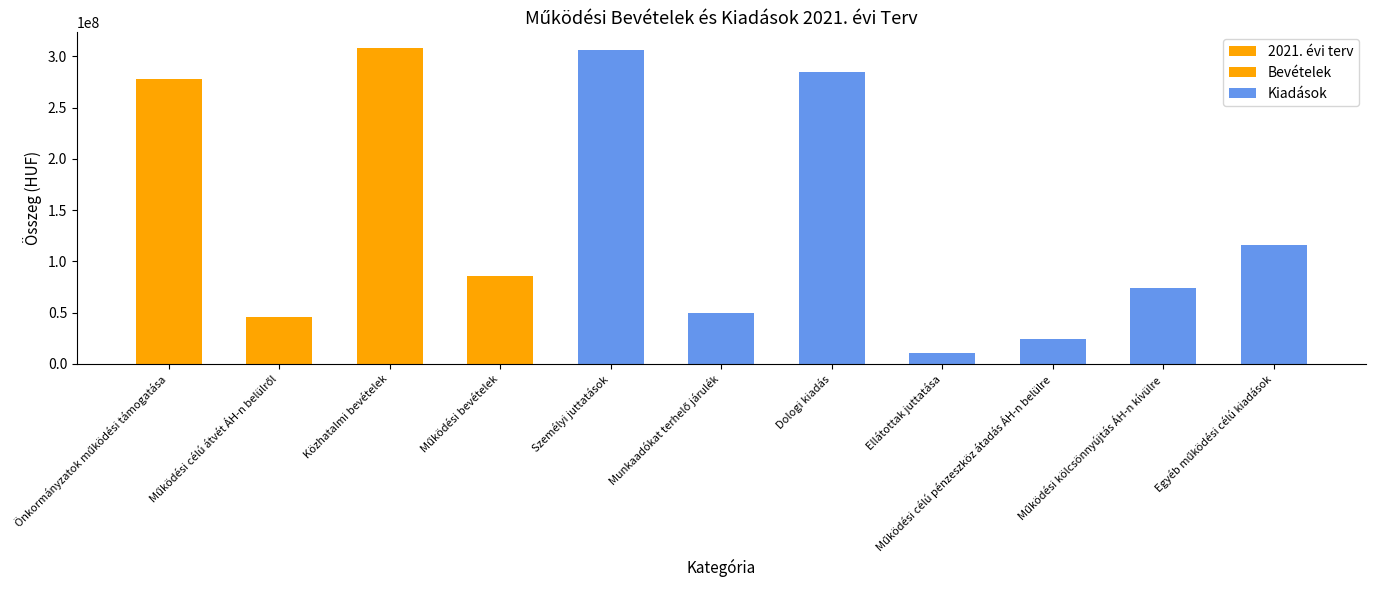

What is the minimum value shown in the chart?

10175000